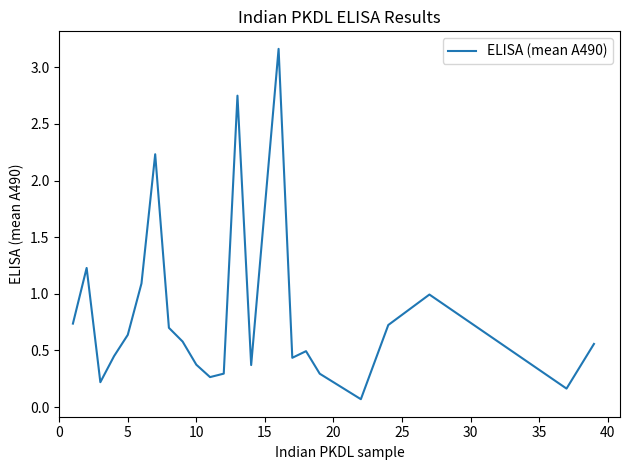

What is the difference between the maximum and minimum values?

3.1